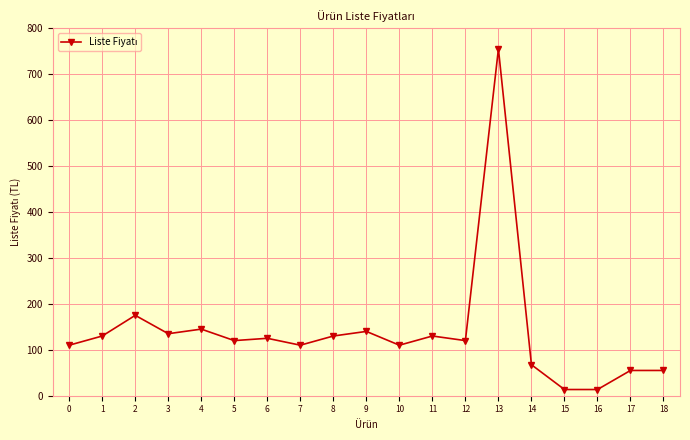

Where is the first local maximum?

2